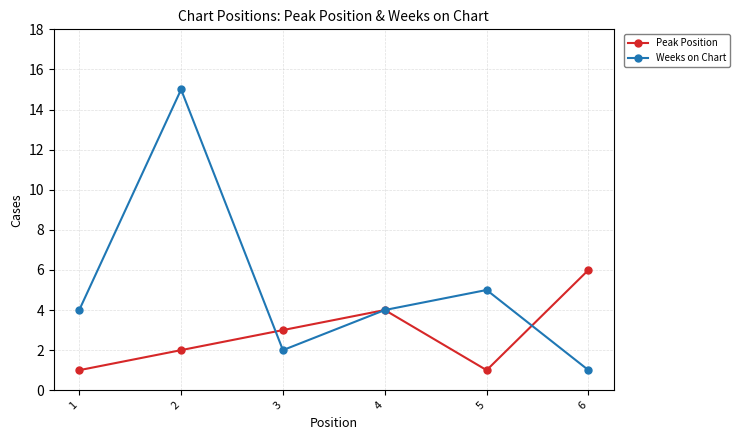

How many data points in Peak Position are less than 3?

3